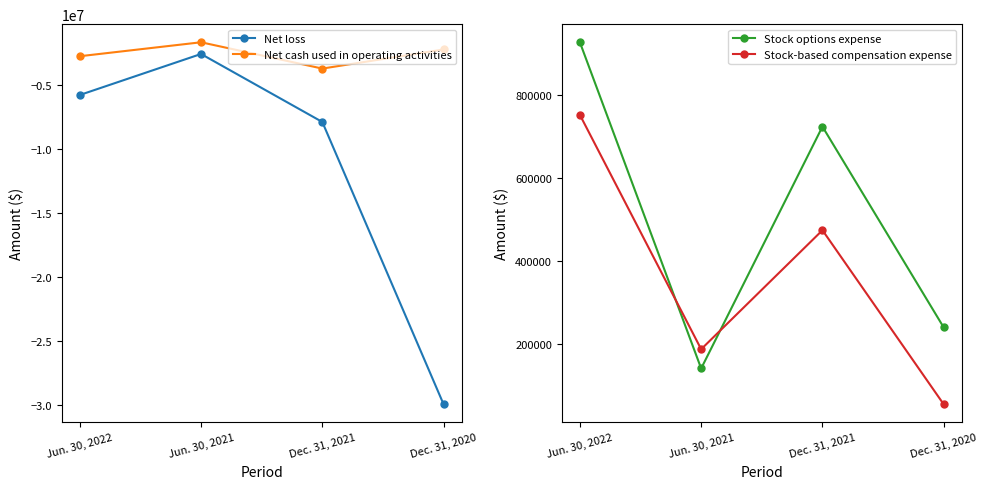

True or false: Net loss has a value of -7870378 at Dec. 31, 2021.

True